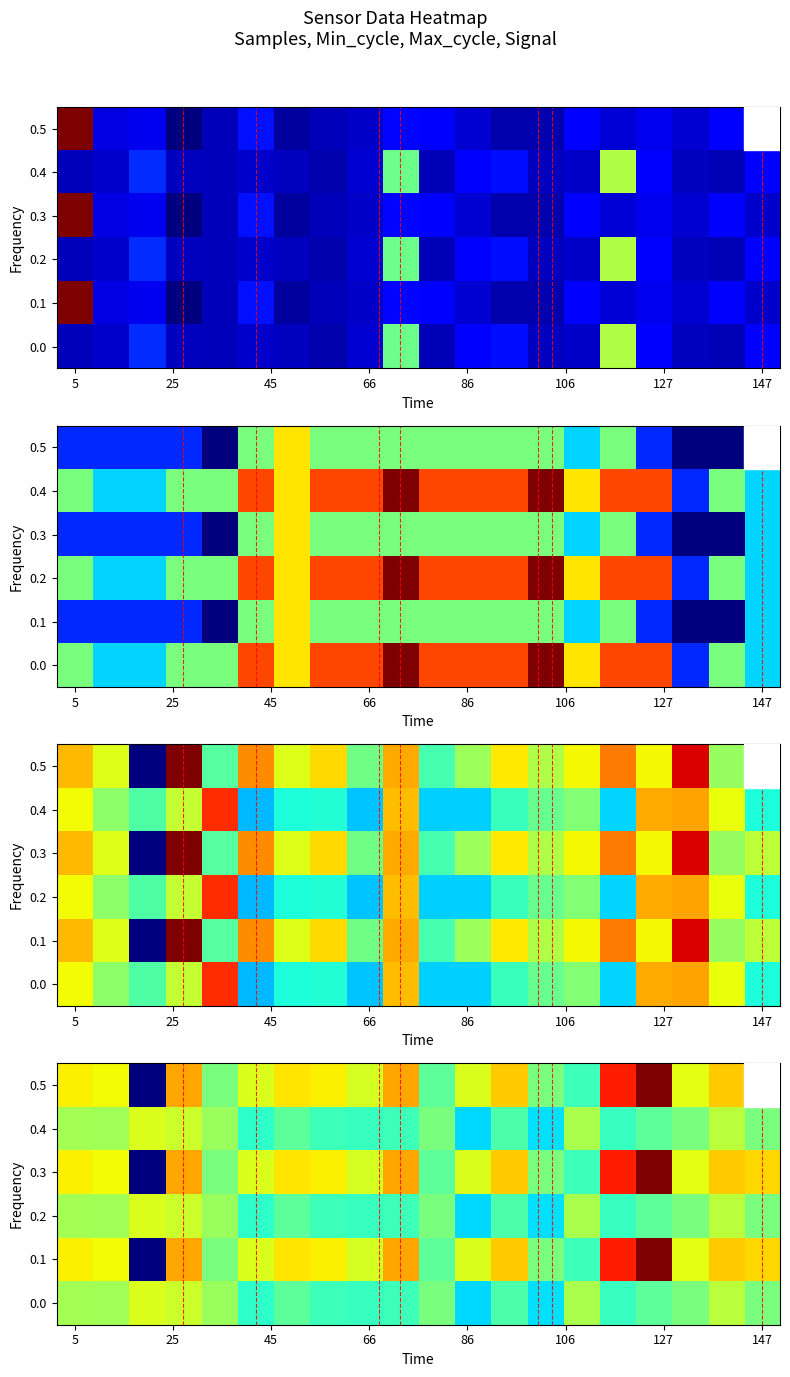

How many categories are shown in the chart?

20